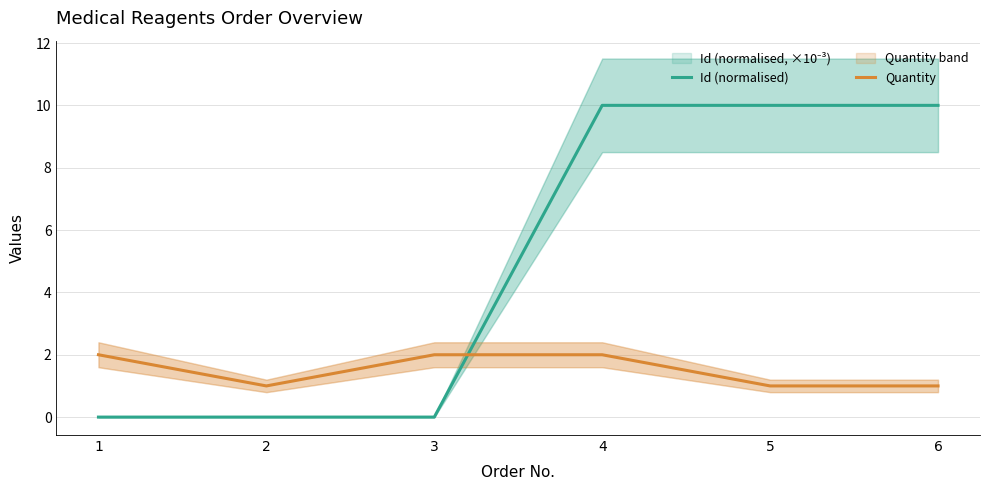

Which has a higher value, 2 or 5?

5